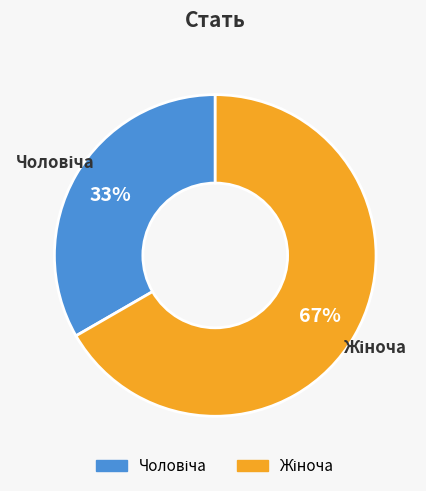

Does any single category account for the majority?

Yes